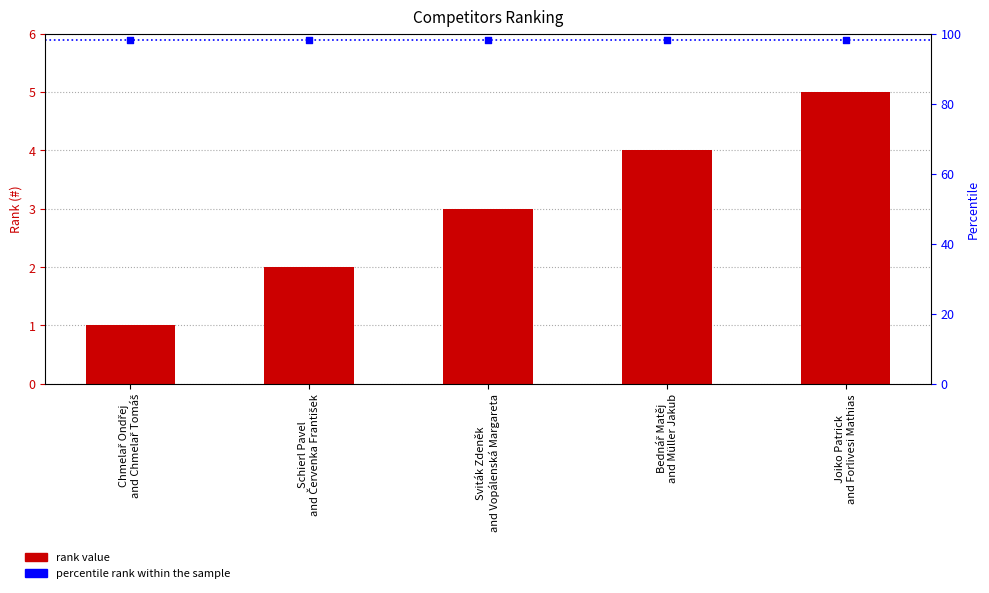

Which series has the largest total across all categories?

percentile rank within sample